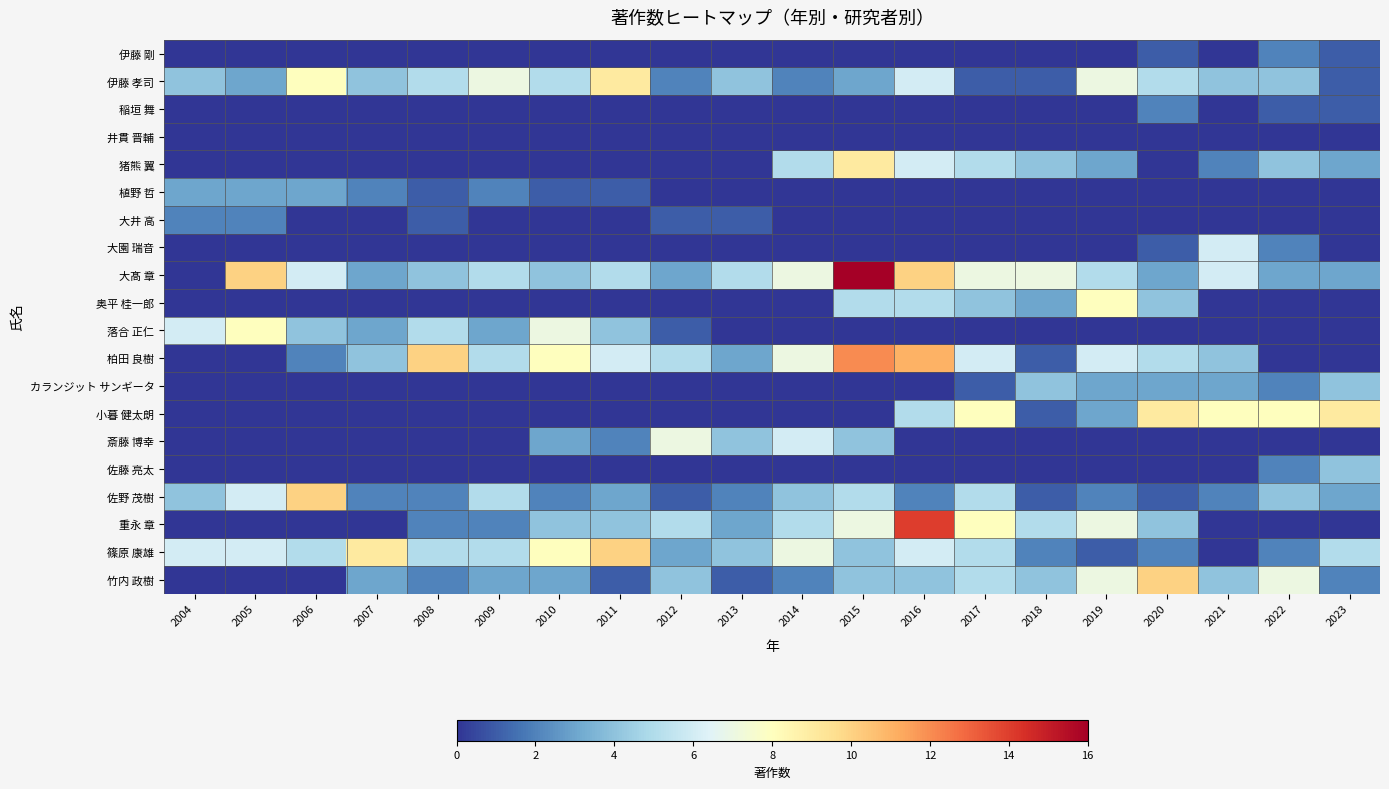

What is the difference between the highest and lowest values at 2011?

10